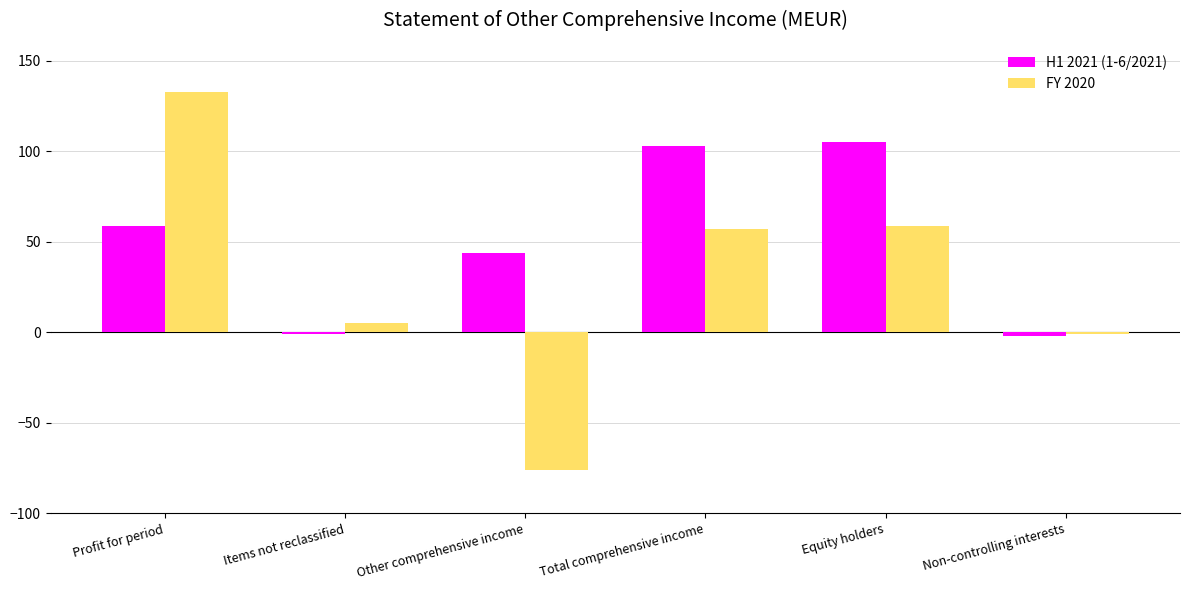

At which label is FY 2020 closest to 28?

Items not reclassified